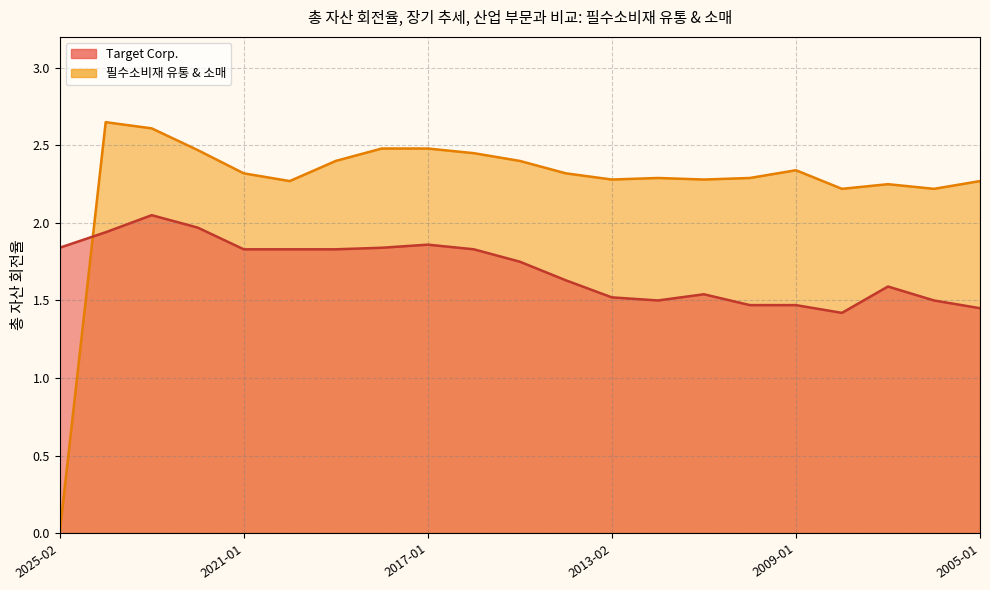

Between 2025-02-01 and 2012-01-28, which series saw the biggest shift?

필수소비재 유통 & 소매